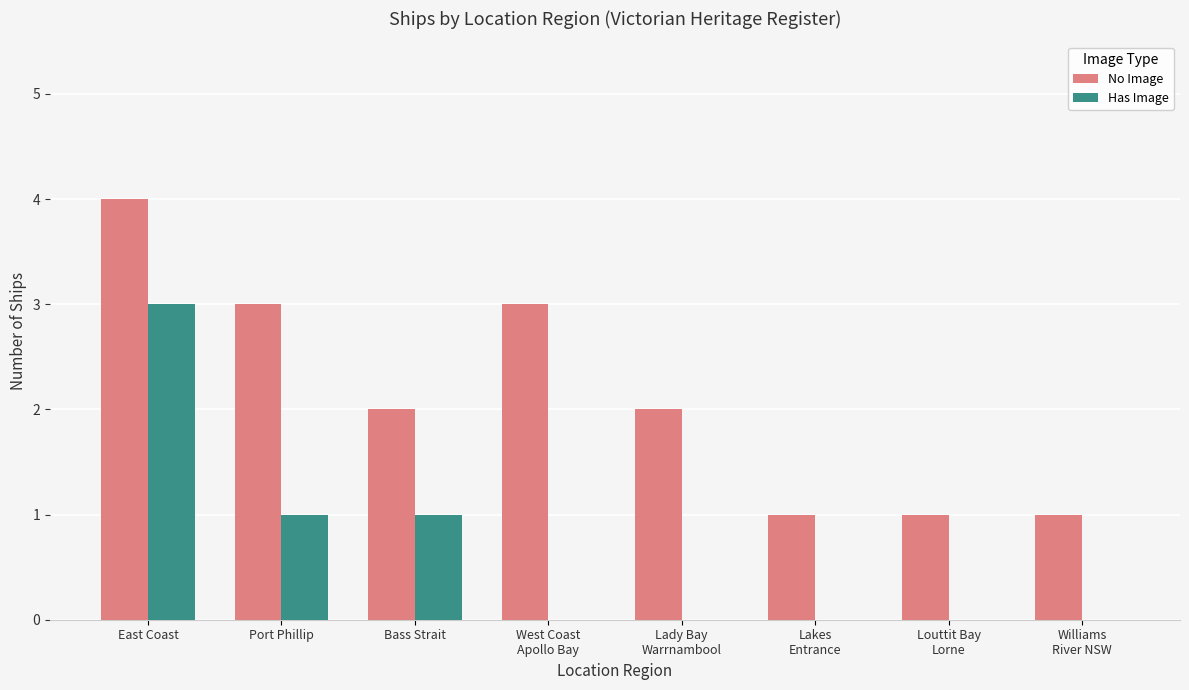

What value does the No Image series have at East Coast?

4